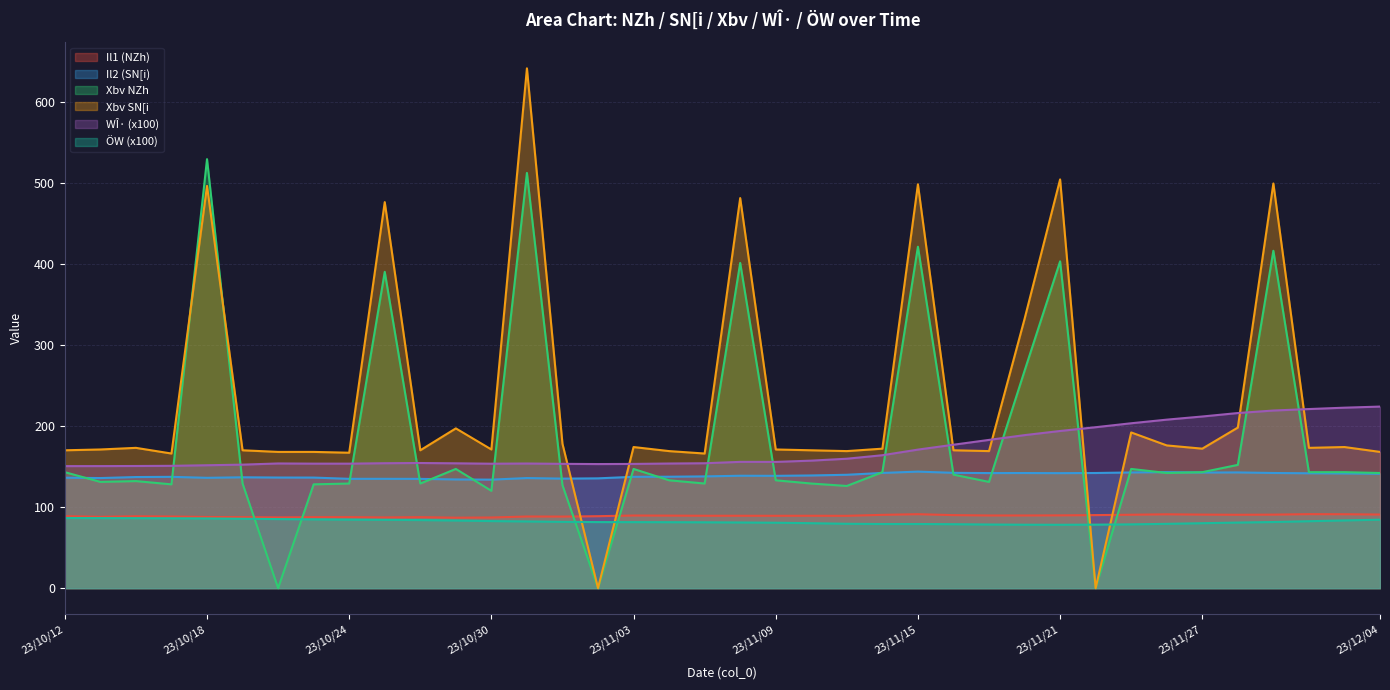

True or false: col_1 and col_11 cross at least once.

True